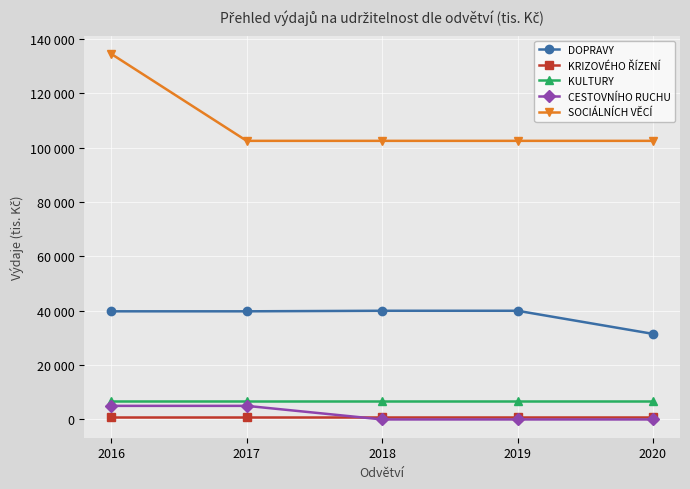

True or false: KRIZOVÉHO ŘÍZENÍ has a value of 916 at 2016.

True